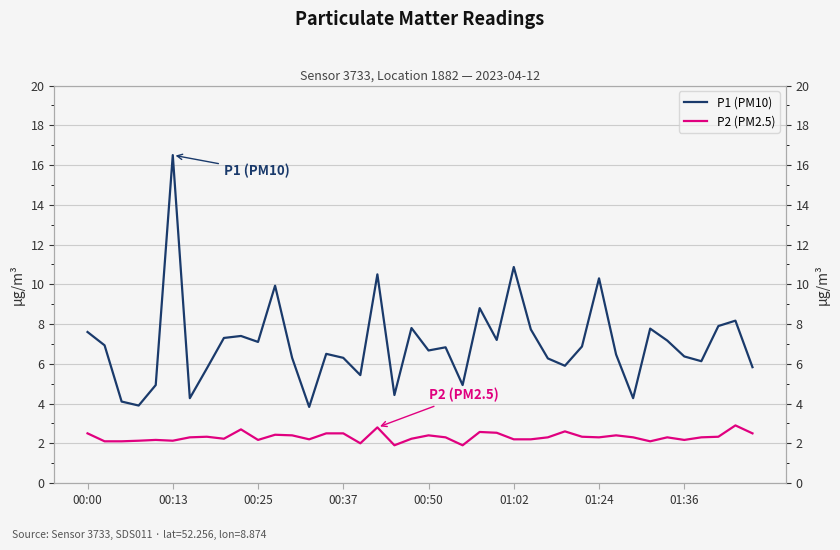

At 00:25, list the series in order from largest to smallest.

P1 (PM10), P2 (PM2.5)